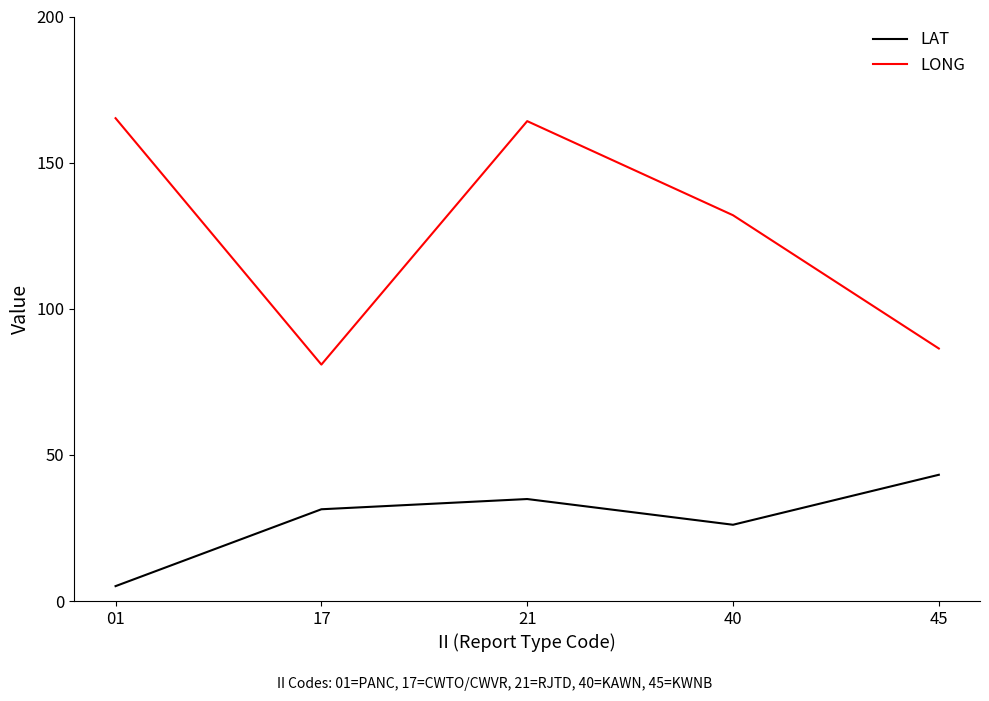

What is the highest value of the LAT series?

43.2